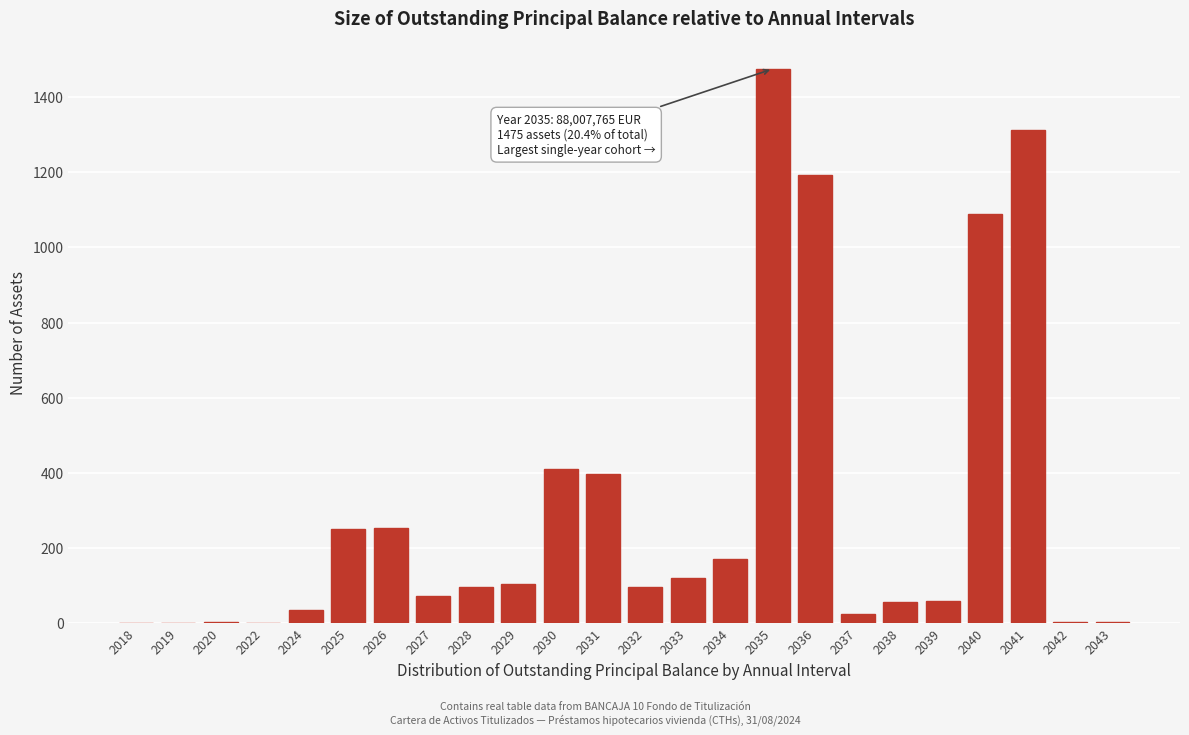

Is it true that the value at 2030 is 411?

True